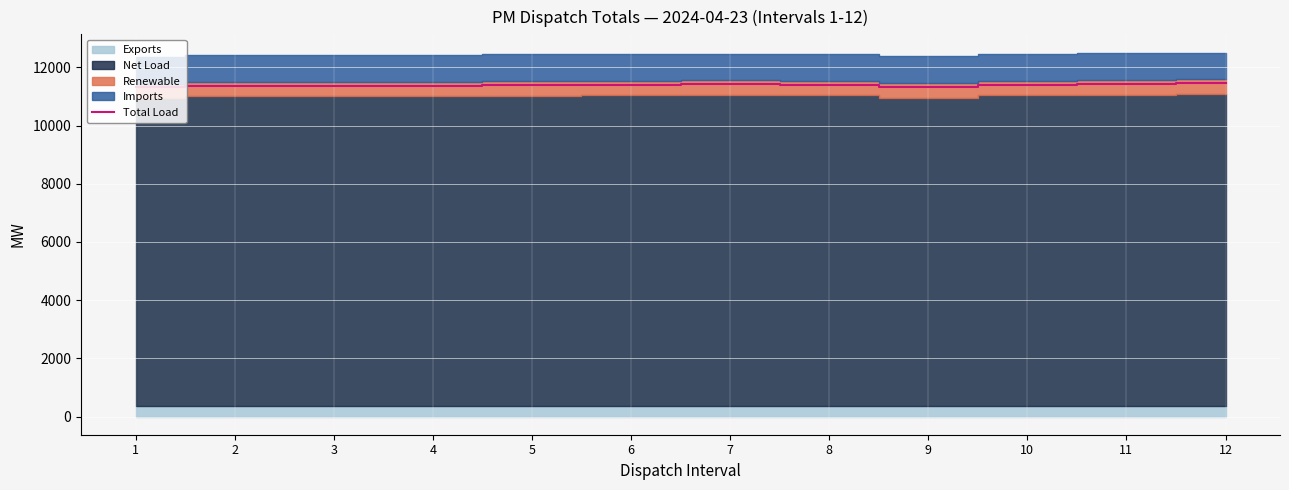

Read the value at 10.

11407.4